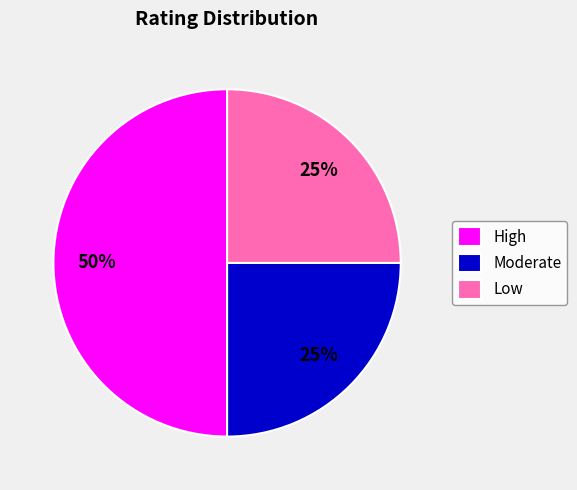

Is the sum of High and Moderate greater than half?

Yes